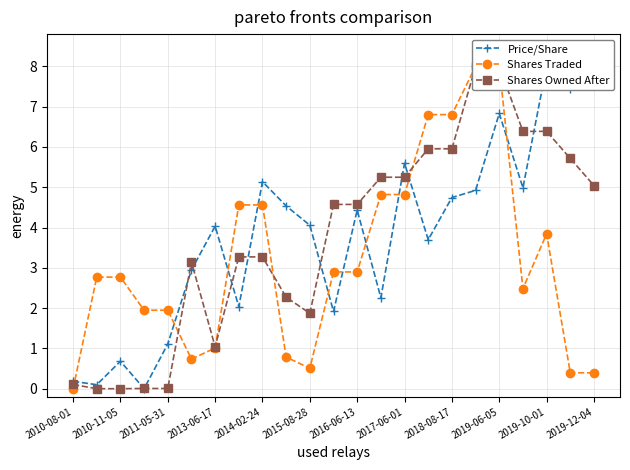

Reading left to right, transcribe all the data shown in this chart.

Price/Share: 0.2	0.1	0.7	0.0	1.1	2.9	4.0	2.0	5.1	4.5	4.1	1.9	4.4	2.3	5.6	3.7	4.7	4.9	6.8	5.0	8.0	7.4	7.7
Shares Traded: 0.0	2.8	2.8	1.9	1.9	0.7	1.0	4.6	4.6	0.8	0.5	2.9	2.9	4.8	4.8	6.8	6.8	8.0	8.0	2.5	3.8	0.4	0.4
Shares Owned After: 0.1	0.0	0.0	0.0	0.0	3.1	1.0	3.3	3.3	2.3	1.9	4.6	4.6	5.2	5.2	6.0	6.0	8.0	8.0	6.4	6.4	5.7	5.0